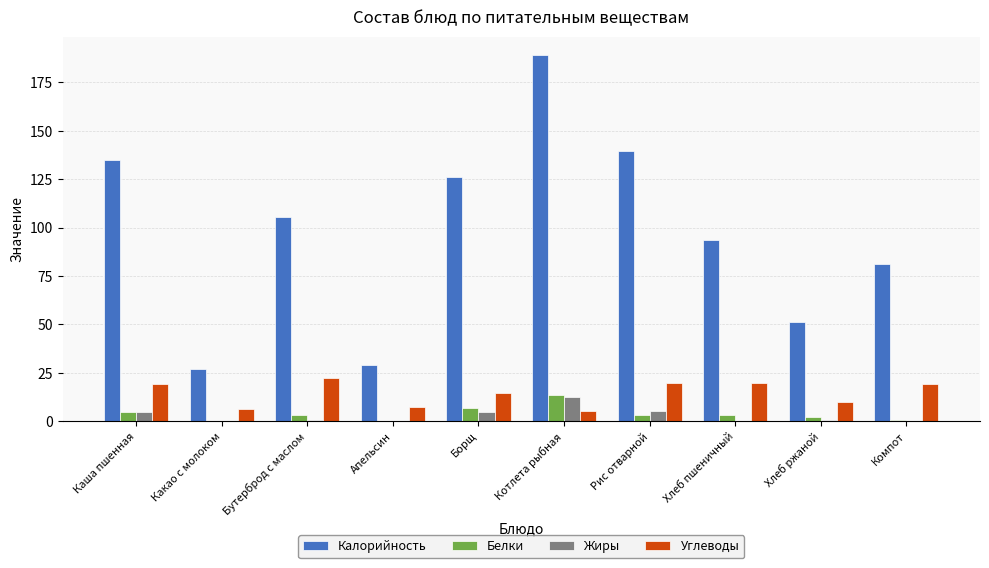

At which label is Калорийность closest to 108?

Бутерброд с маслом